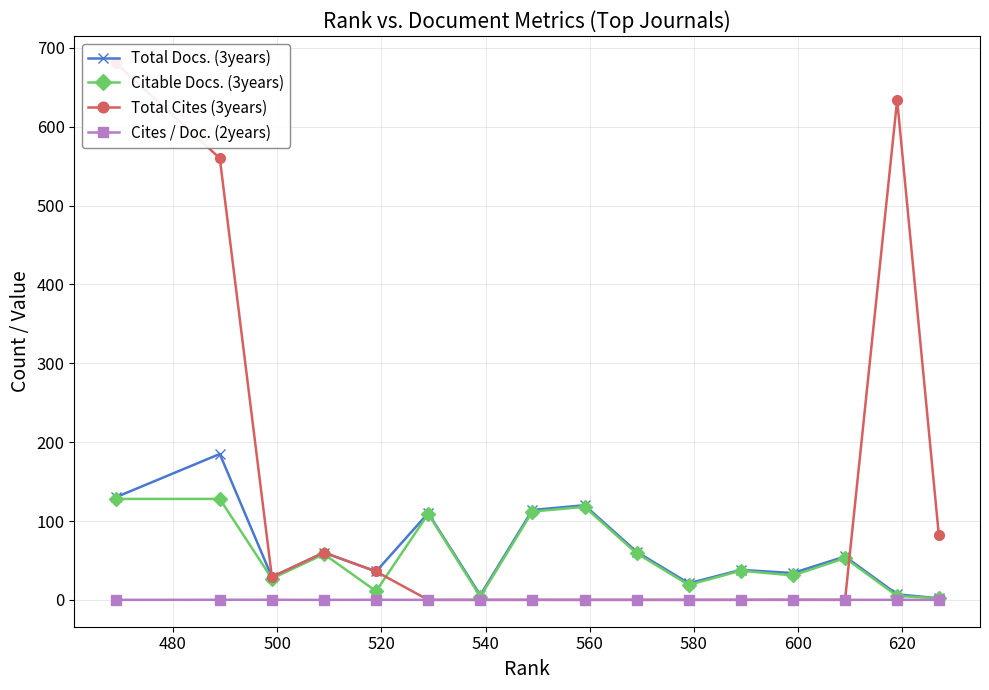

What is the value of the Citable Docs. (3years) point at the 11th from the left?

19.0